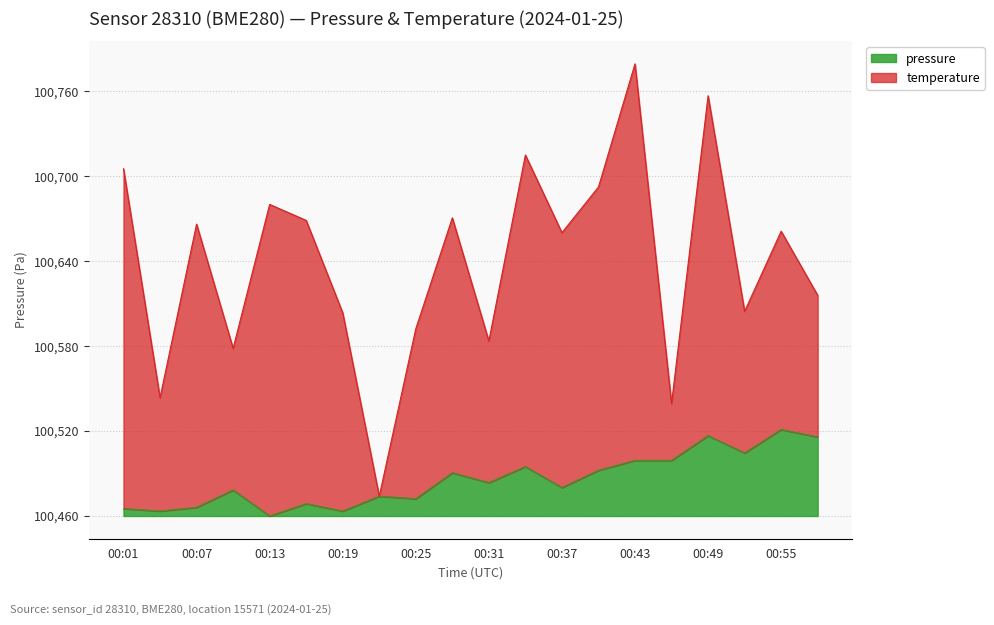

Does the chart have visible grid lines?

Yes